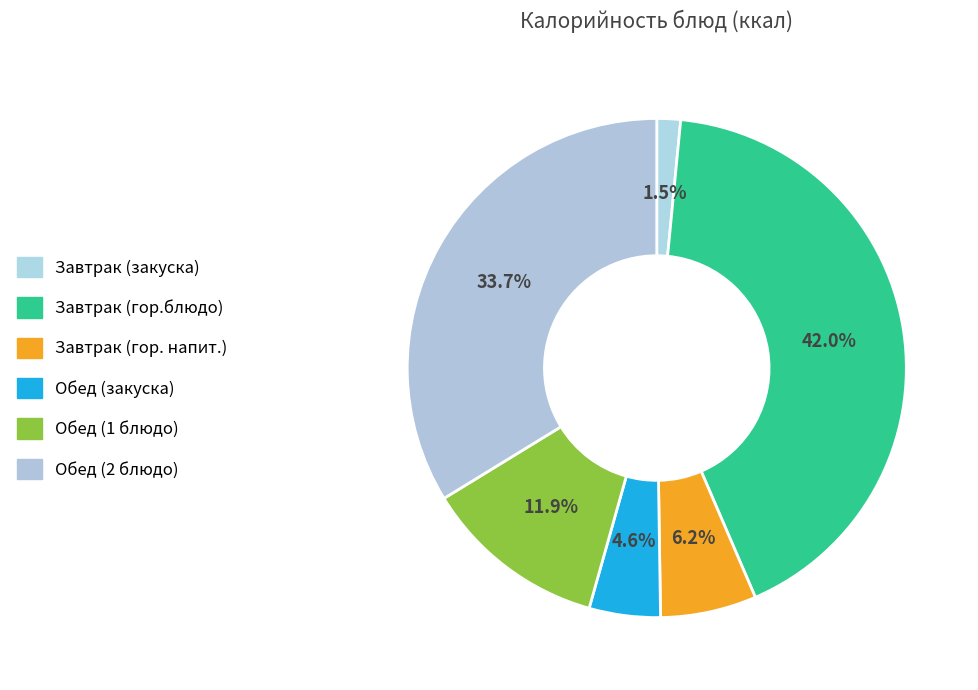

Count the number of slices in the pie.

6